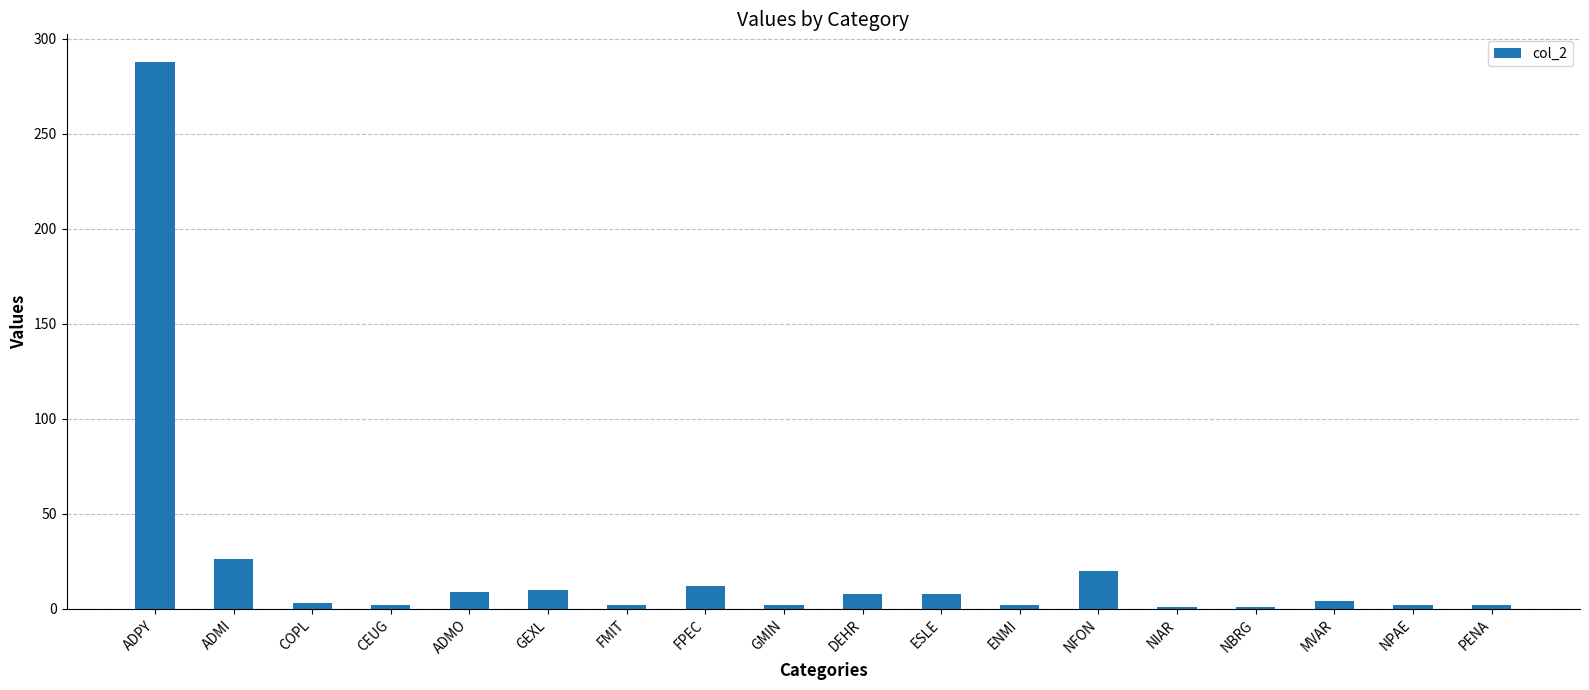

Are the bars grouped side by side (vs. stacked)?

No